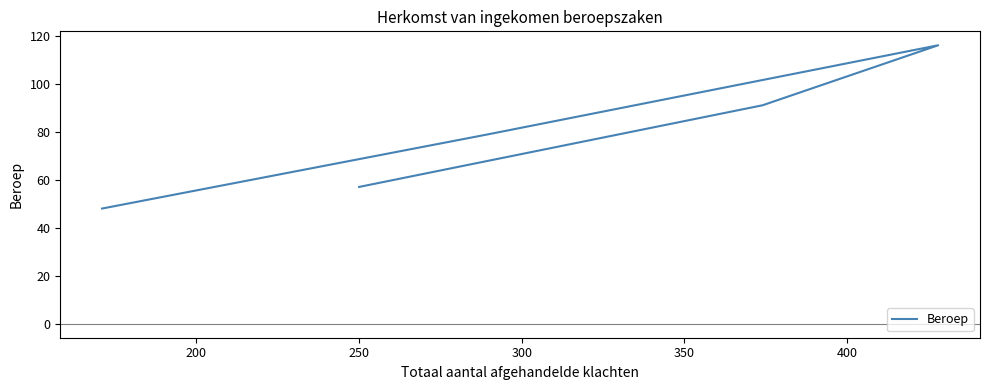

Between 300 and 250, which is larger?

250